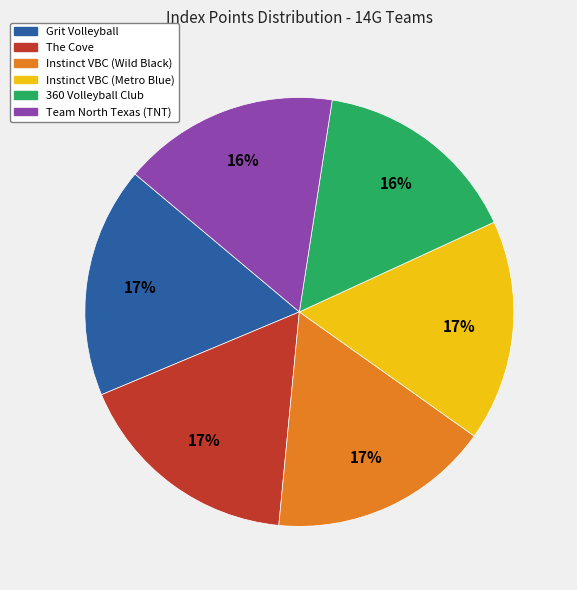

Combined, do Instinct VBC (Wild Black) and Instinct VBC (Metro Blue) account for over 50%?

No